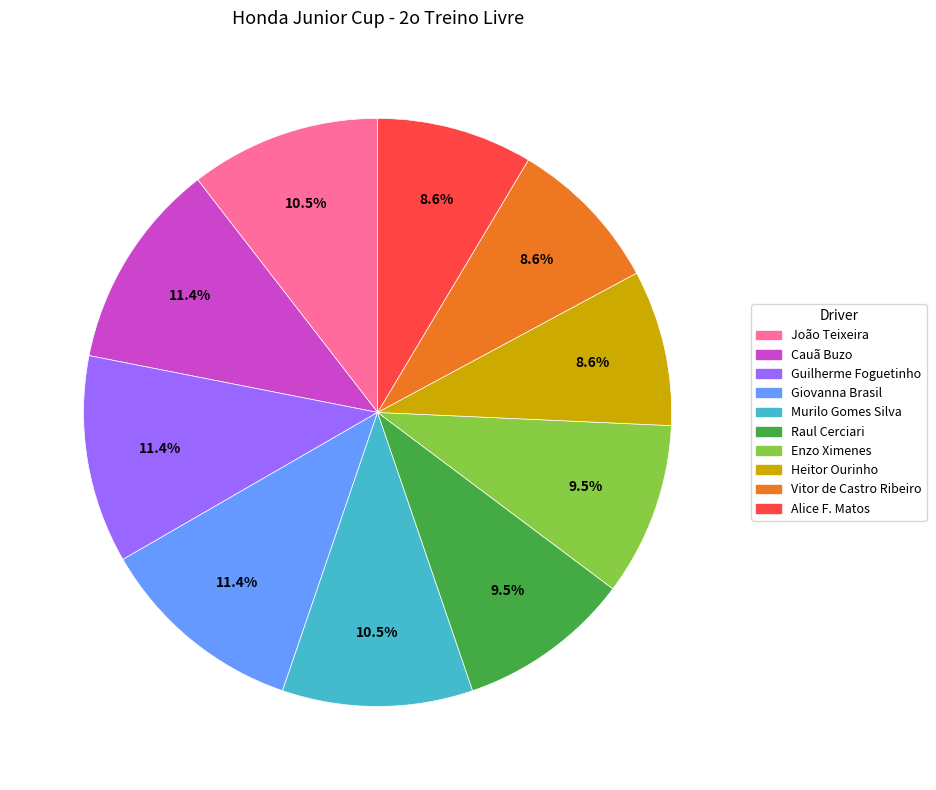

Which has a higher value, Vitor de Castro Ribeiro or Guilherme Foguetinho?

Guilherme Foguetinho